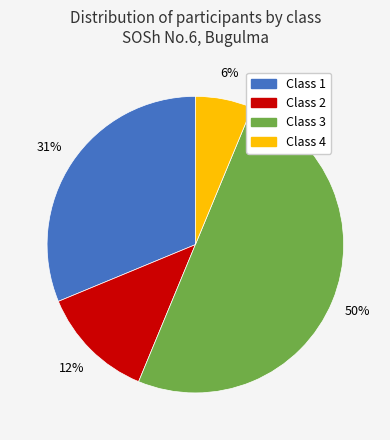

What percentage is the Class 1 slice, to the nearest percent?

31%